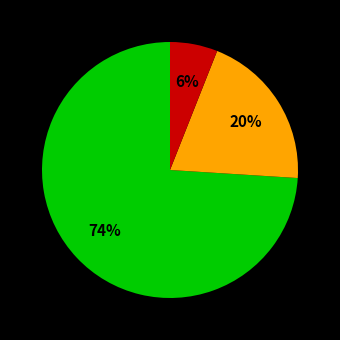

Is there a majority slice in this chart?

Yes